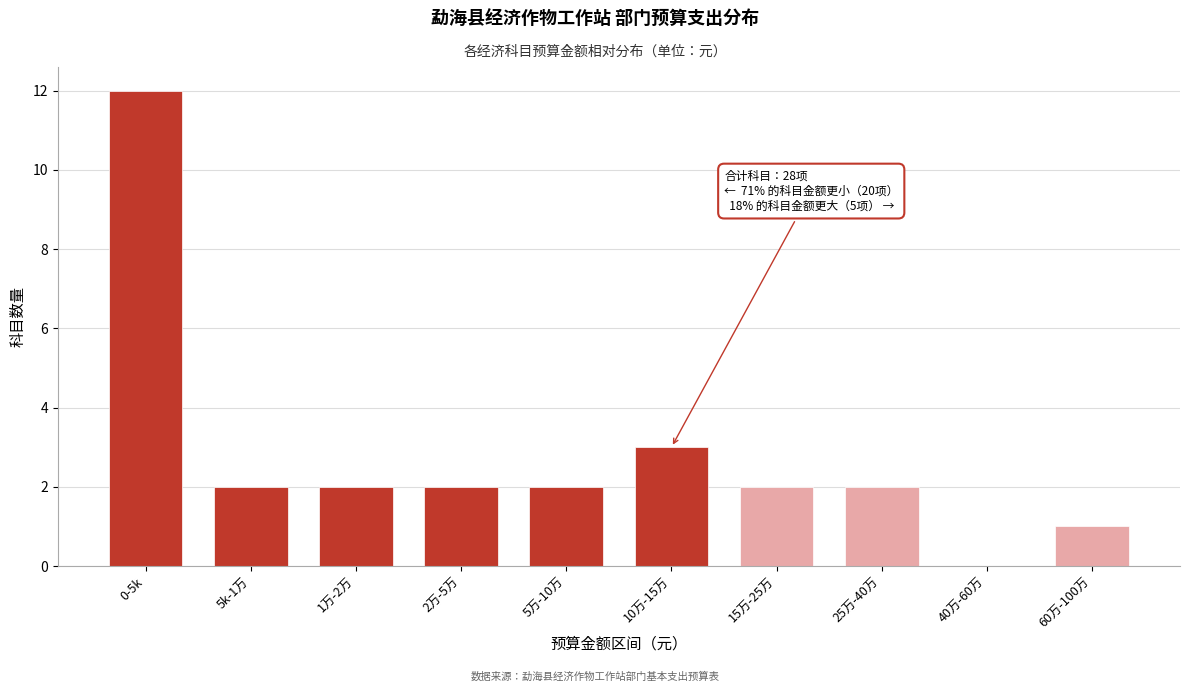

Reading left to right, transcribe all the data shown in this chart.

0-5k=12	5k-1万=2	1万-2万=2	2万-5万=2	5万-10万=2	10万-15万=3	15万-25万=2	25万-40万=2	40万-60万=0	60万-100万=1